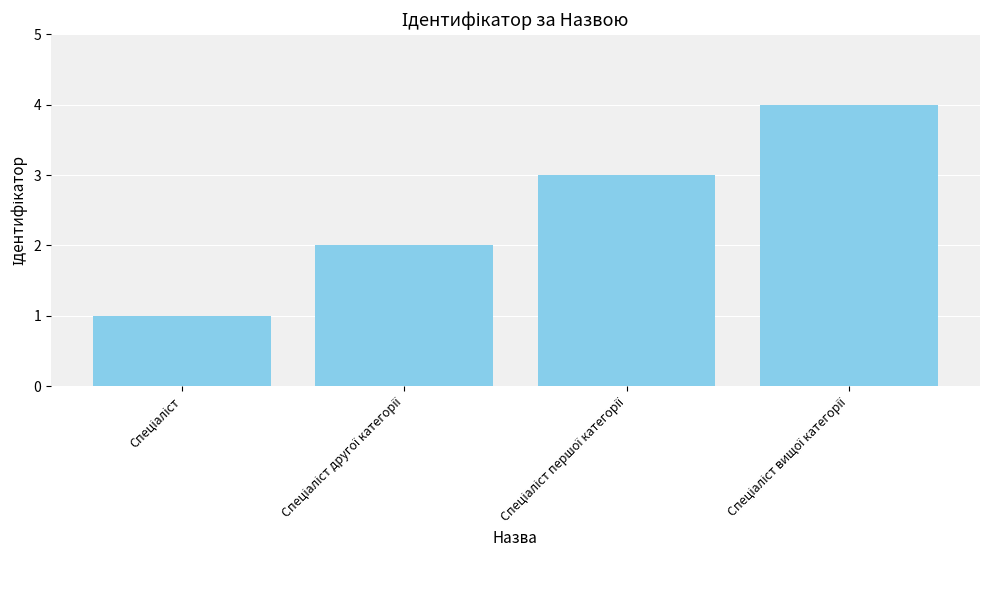

Count the values in the range 2 to 4.

3